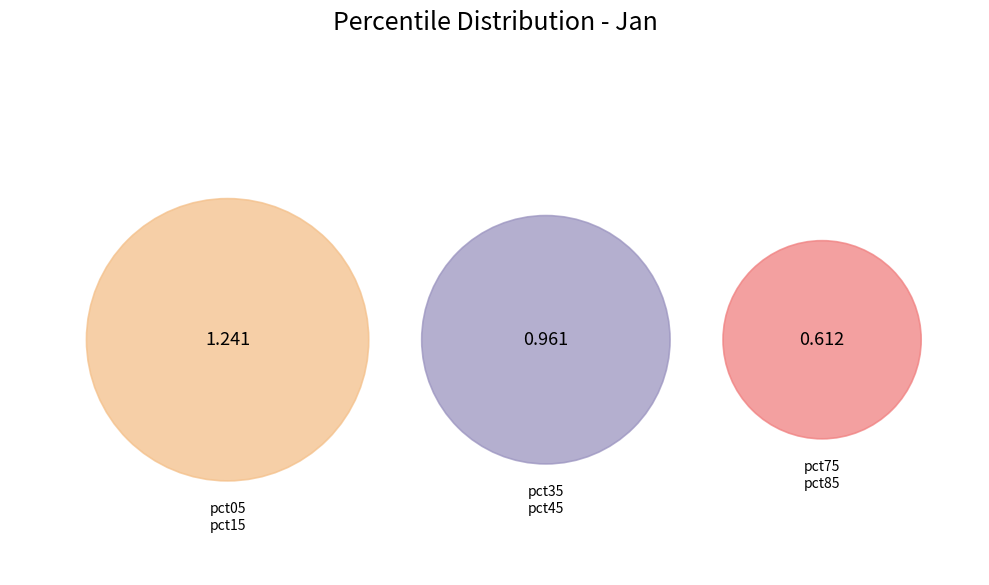

Which category has the smallest portion of the pie?

pct85